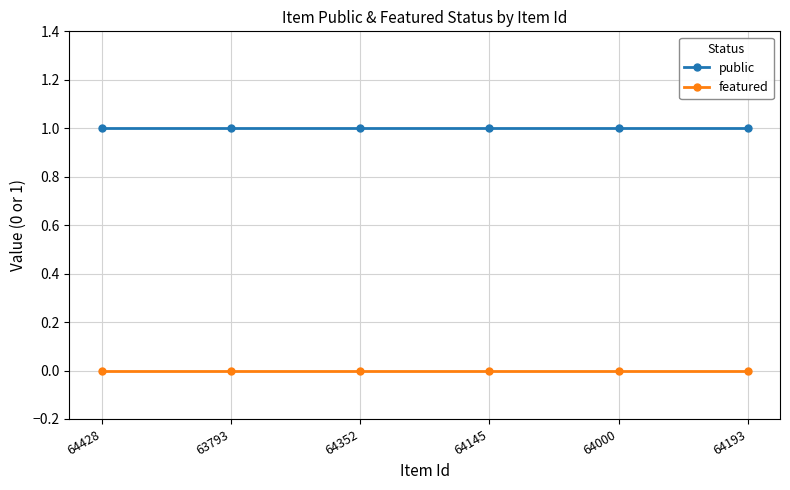

What is the label of the 4th point from the right?

64352